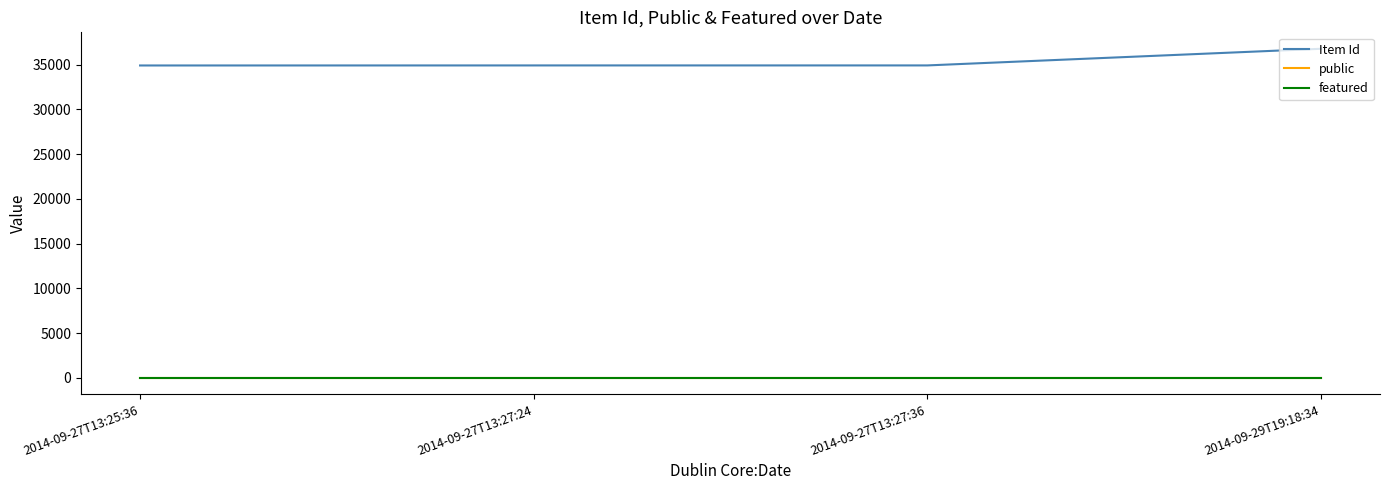

True or false: Item Id and public intersect in this chart.

False